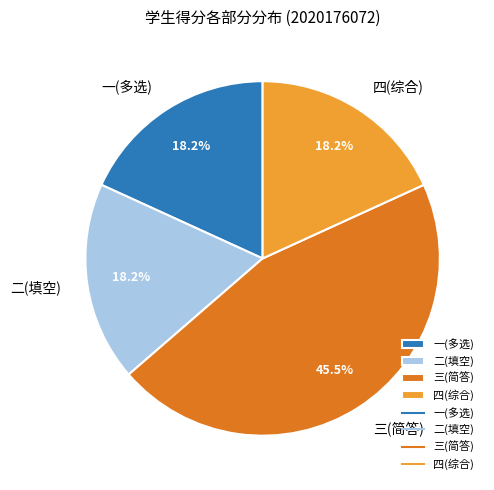

Count the number of slices in the pie.

4